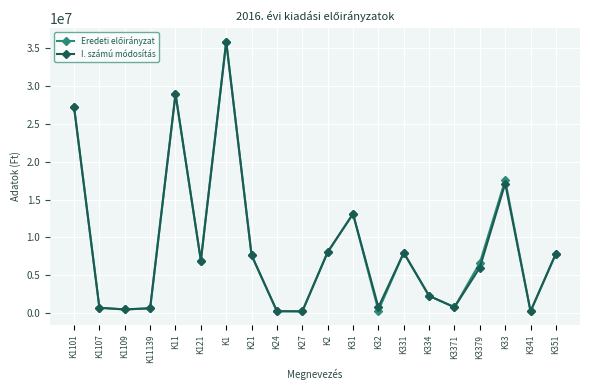

What is the label of the 16th point from the right?

K11